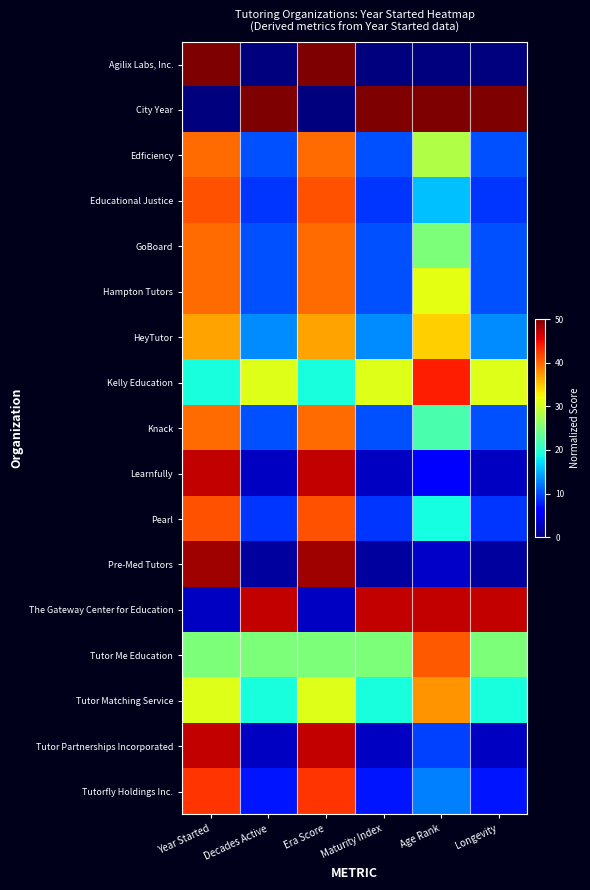

Which label corresponds to the smallest value in the chart?

Decades Active